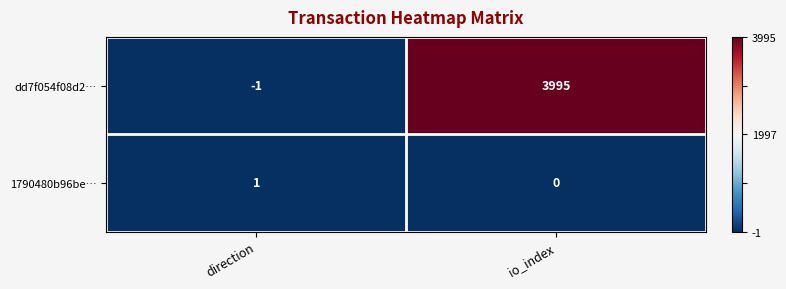

At which category does the chart reach its minimum across all series?

direction